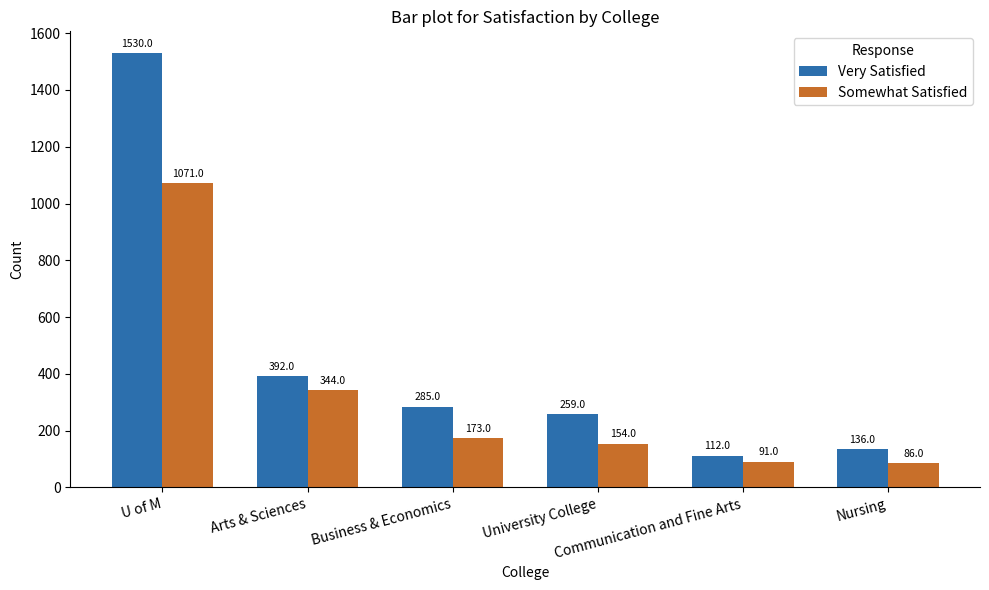

What is the sum of the Somewhat Satisfied values at U of M and Communication and Fine Arts?

1162